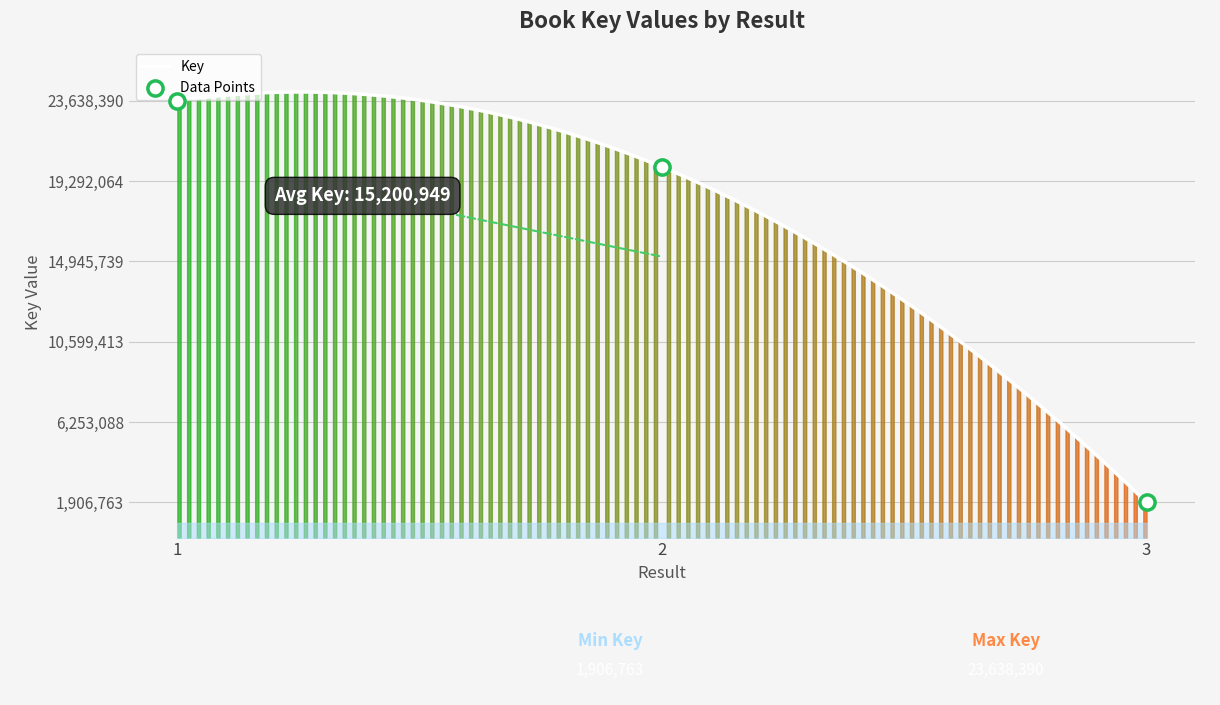

What is the change in value from 2 to 3?

-18150933